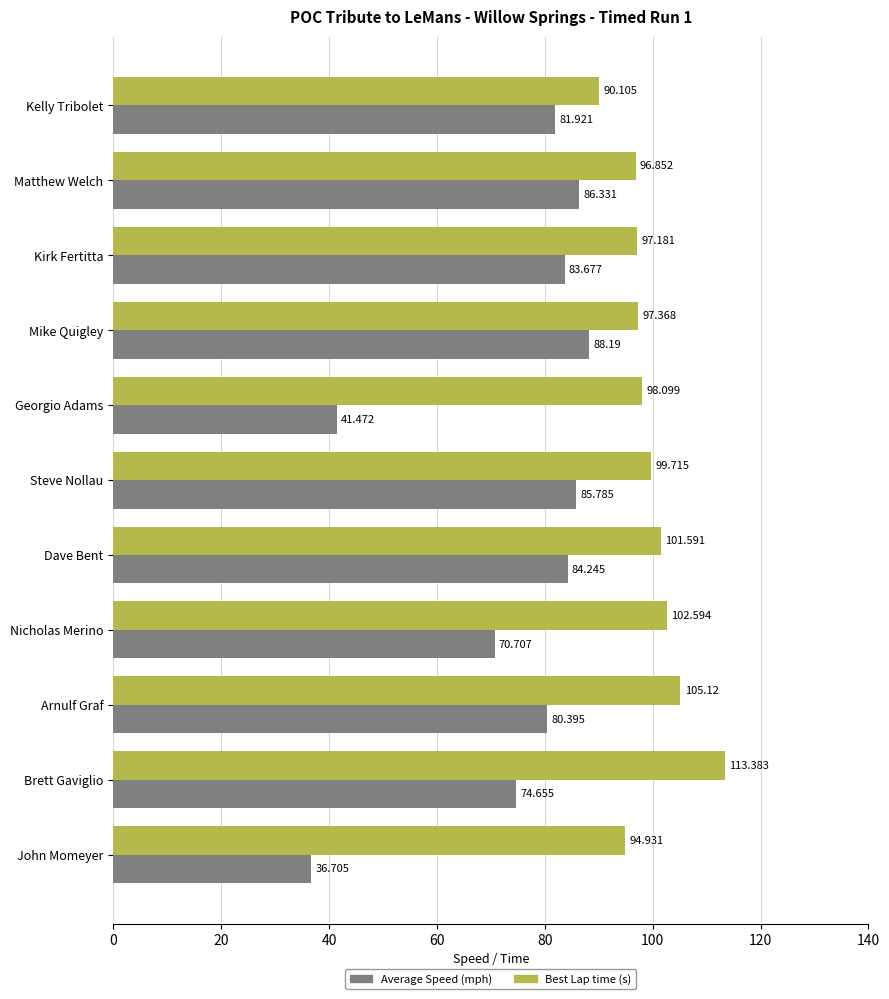

Which label corresponds to the smallest value in the chart?

John Momeyer